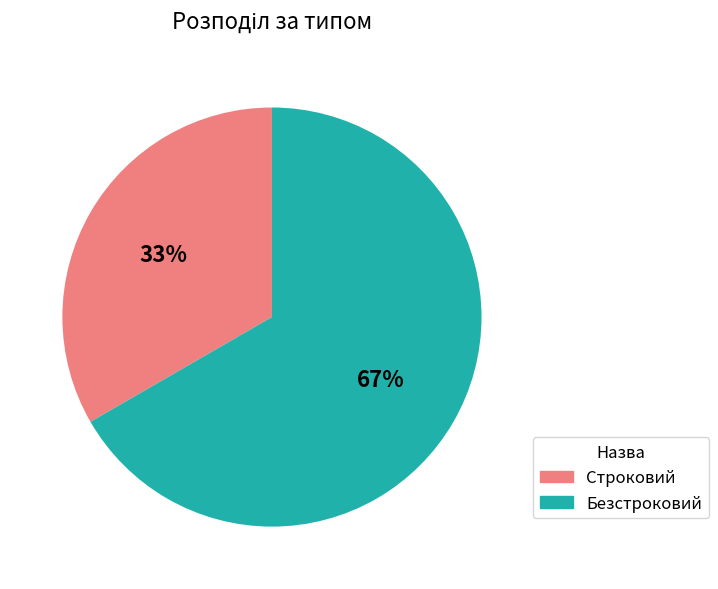

Which category has the biggest portion of the pie?

Безстроковий